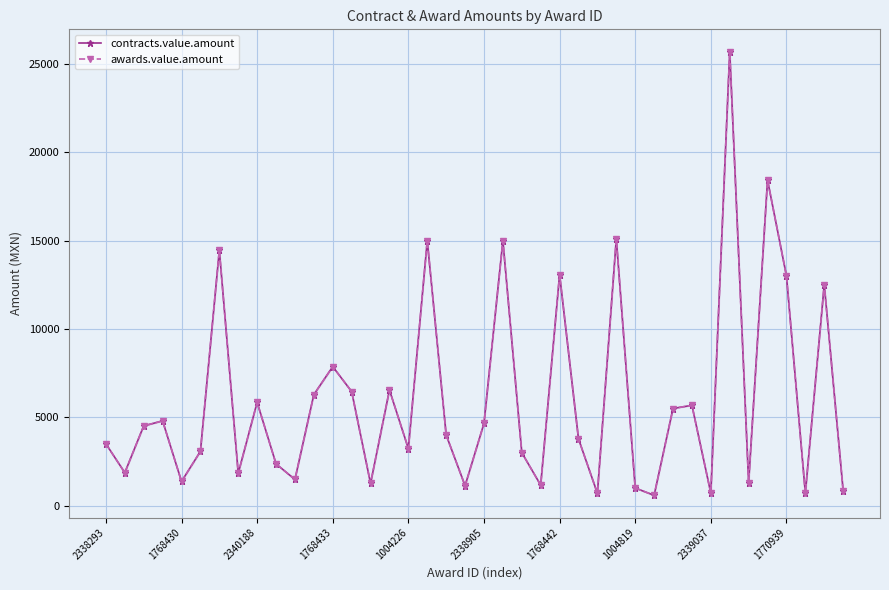

Between 13 and 17, which series saw the biggest shift?

contracts.value.amount